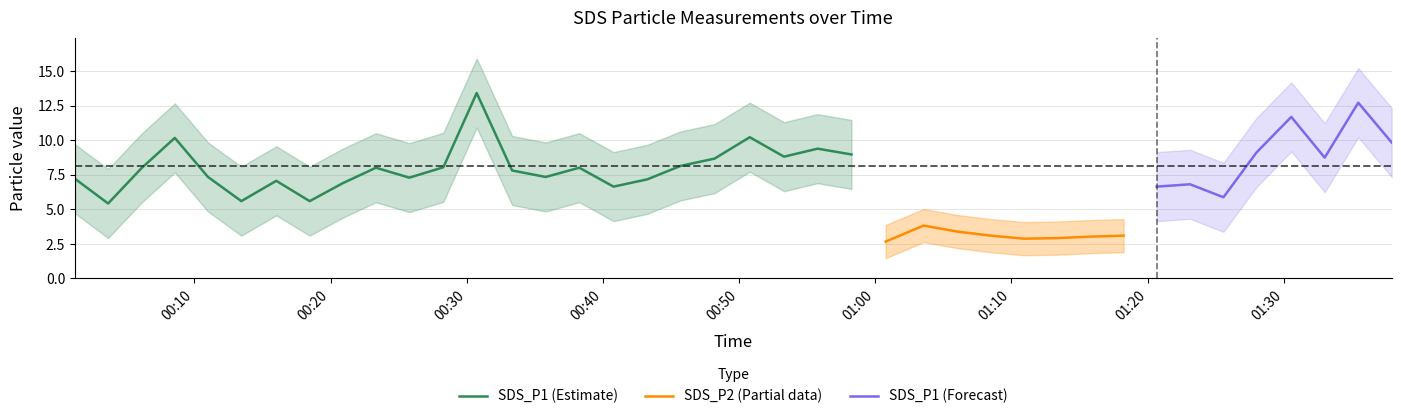

What is the highest value of the SDS_P1 (Estimate) series?

13.4